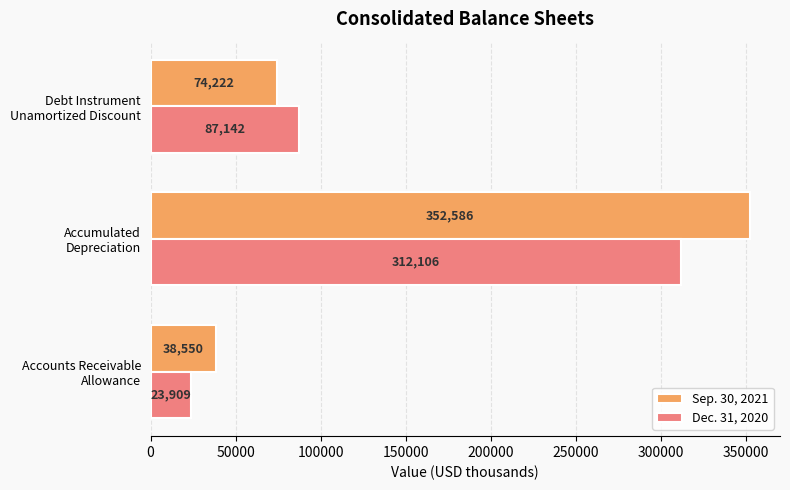

At which category is the sum across all series the highest?

Accumulated
Depreciation